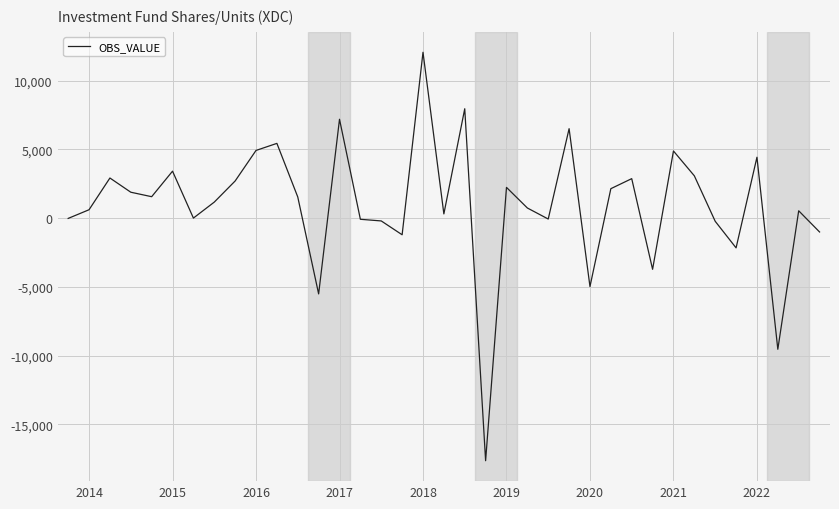

What is the minimum value shown in the chart?

-17658.0